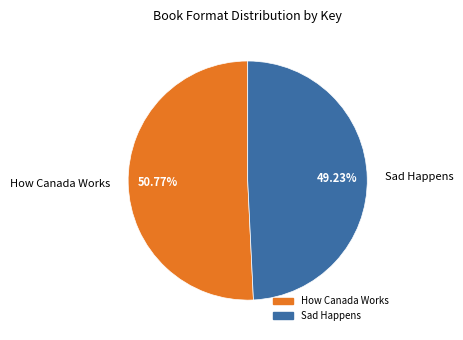

What is the ratio of the value at Sad Happens to the value at How Canada Works?

1.0